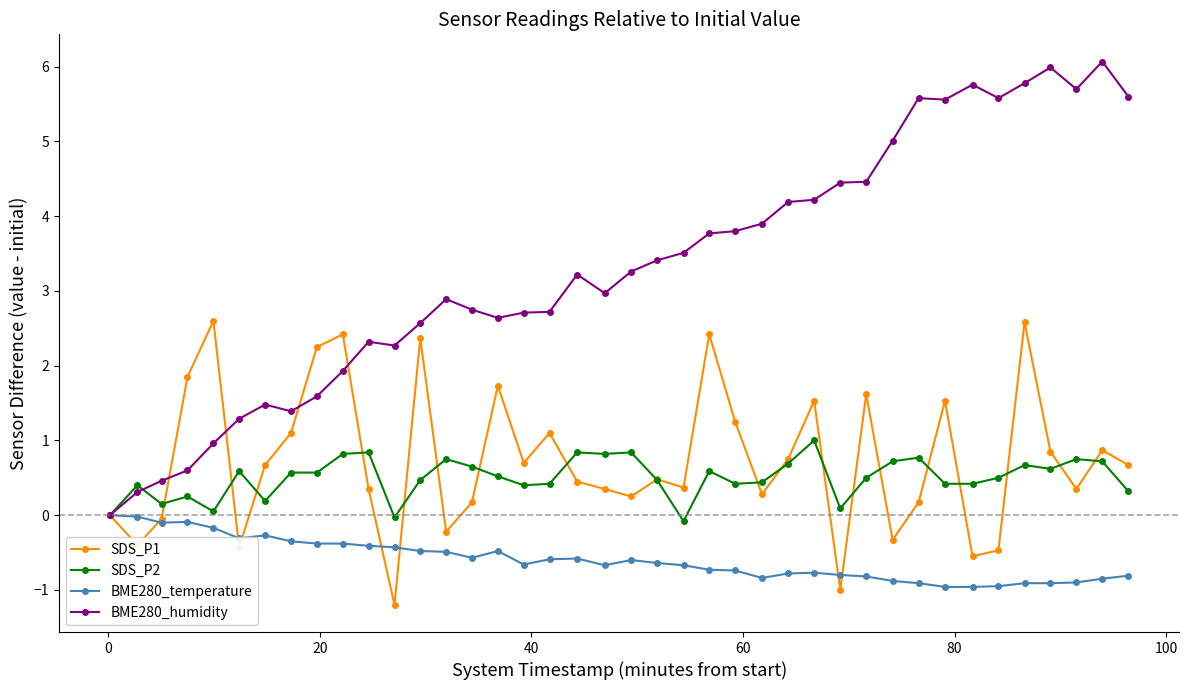

How many distinct data groups are displayed?

4